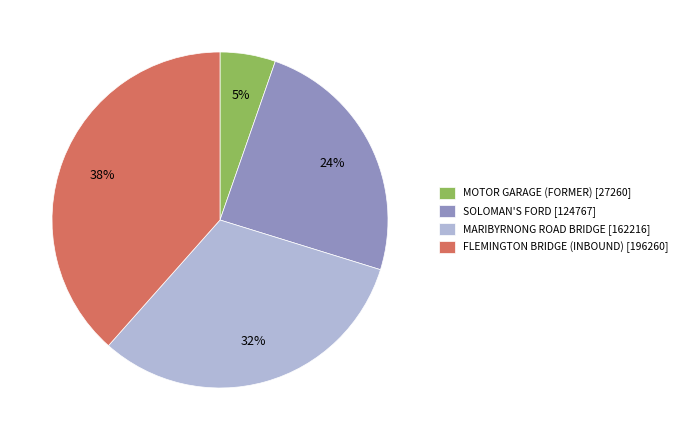

Does MARIBYRNONG ROAD BRIDGE account for over 50% of the chart?

No